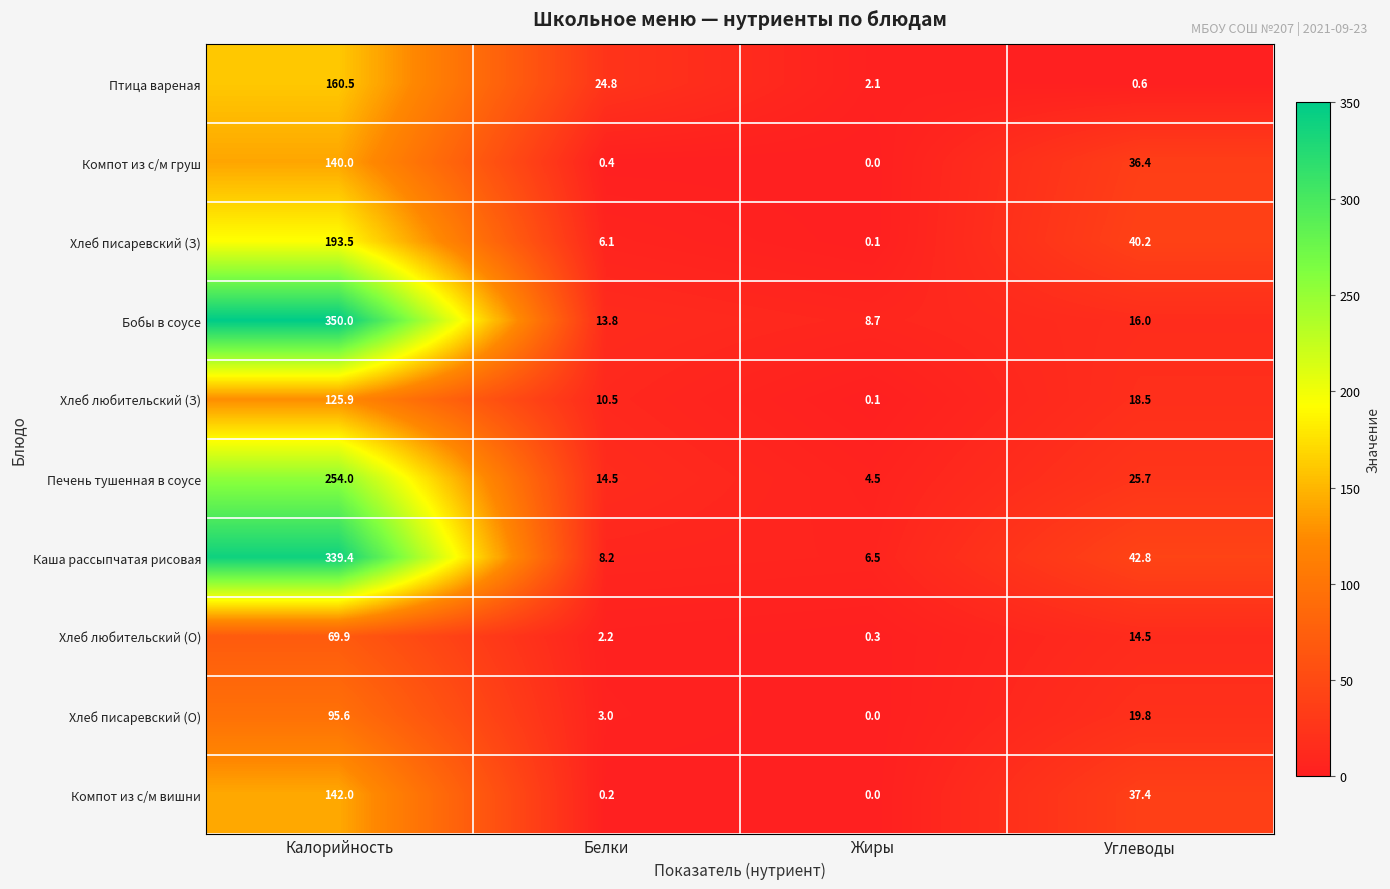

What is the difference between the second highest and minimum values in the Печень тушенная в соусе series?

21.2